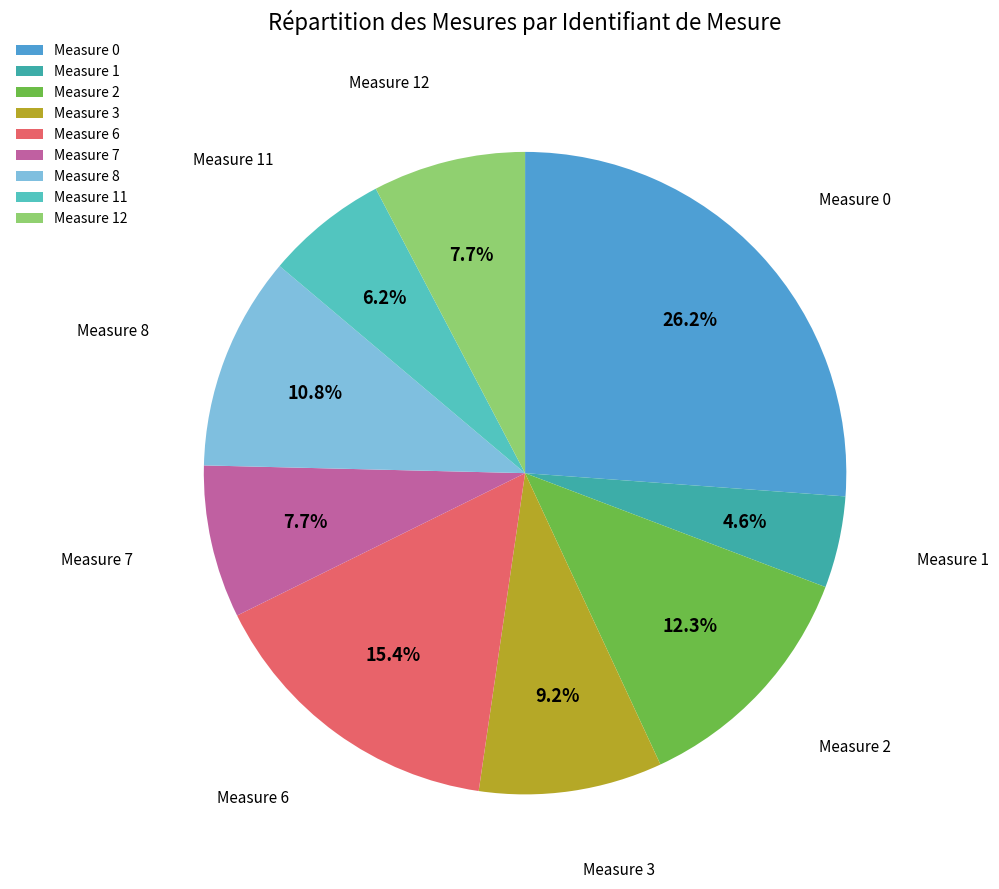

Count the number of slices in the pie.

9